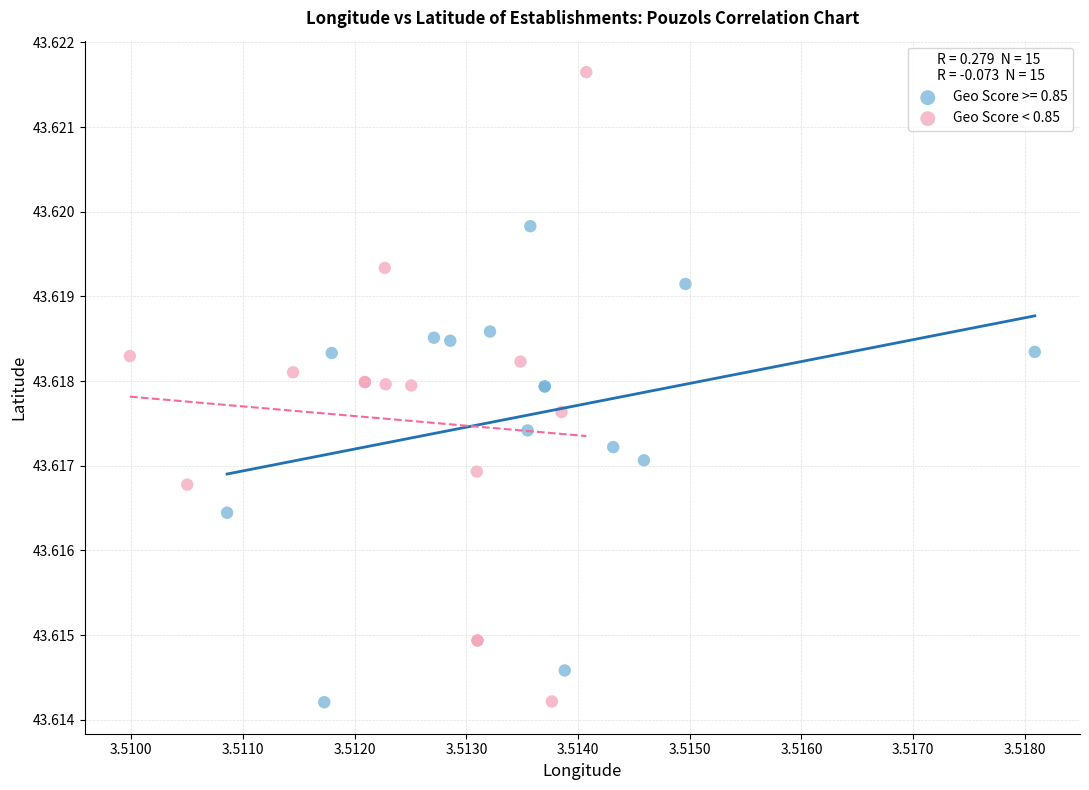

Which series reaches the maximum Y coordinate?

Geo Score < 0.85